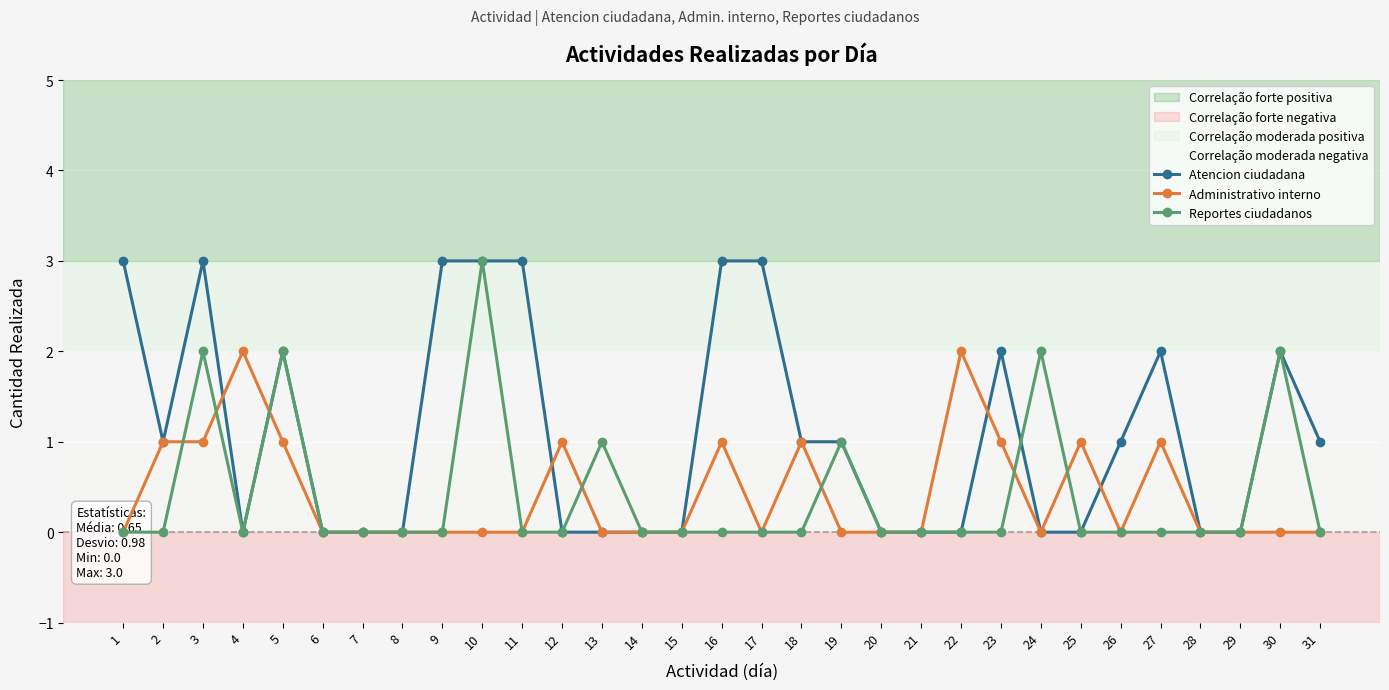

At which category is the sum across all series the highest?

3